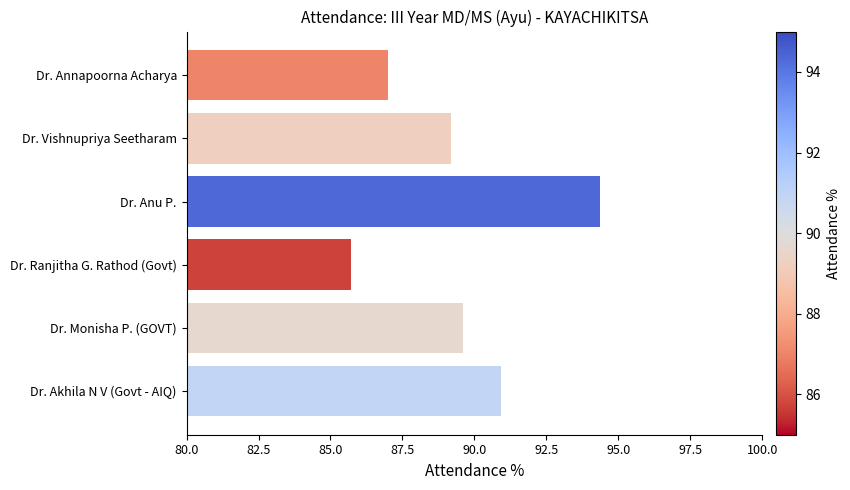

List the labels in order of value, largest first.

Dr. Anu P., Dr. Akhila N V (Govt - AIQ), Dr. Monisha P. (GOVT), Dr. Vishnupriya Seetharam, Dr. Annapoorna Acharya, Dr. Ranjitha G. Rathod (Govt)